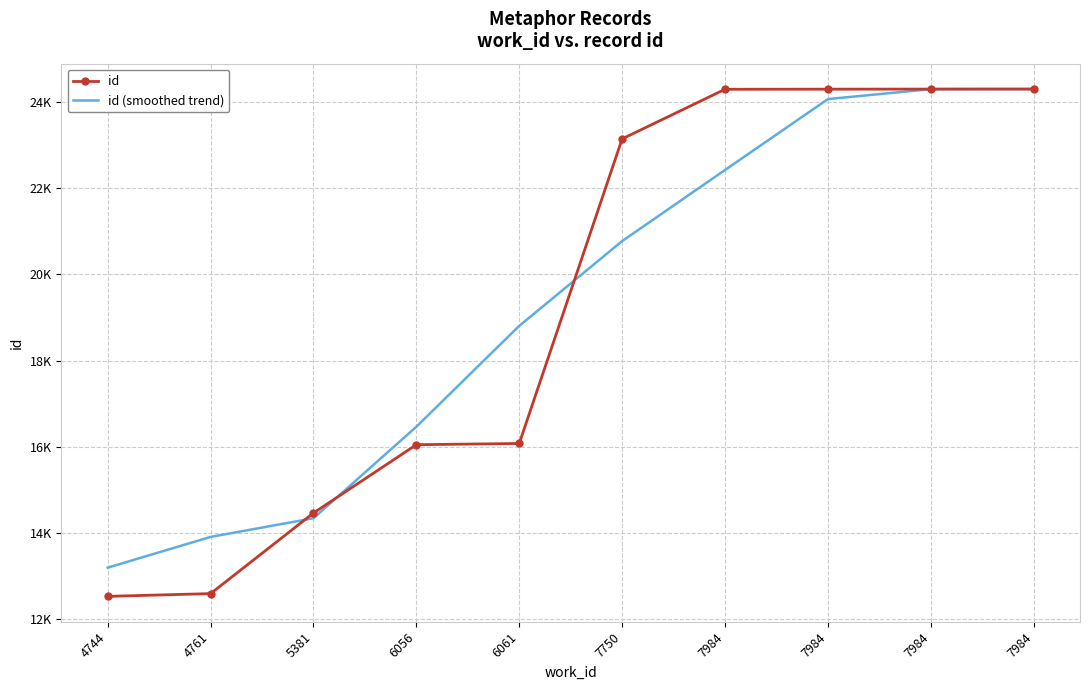

Which category has the highest value across all series?

7984